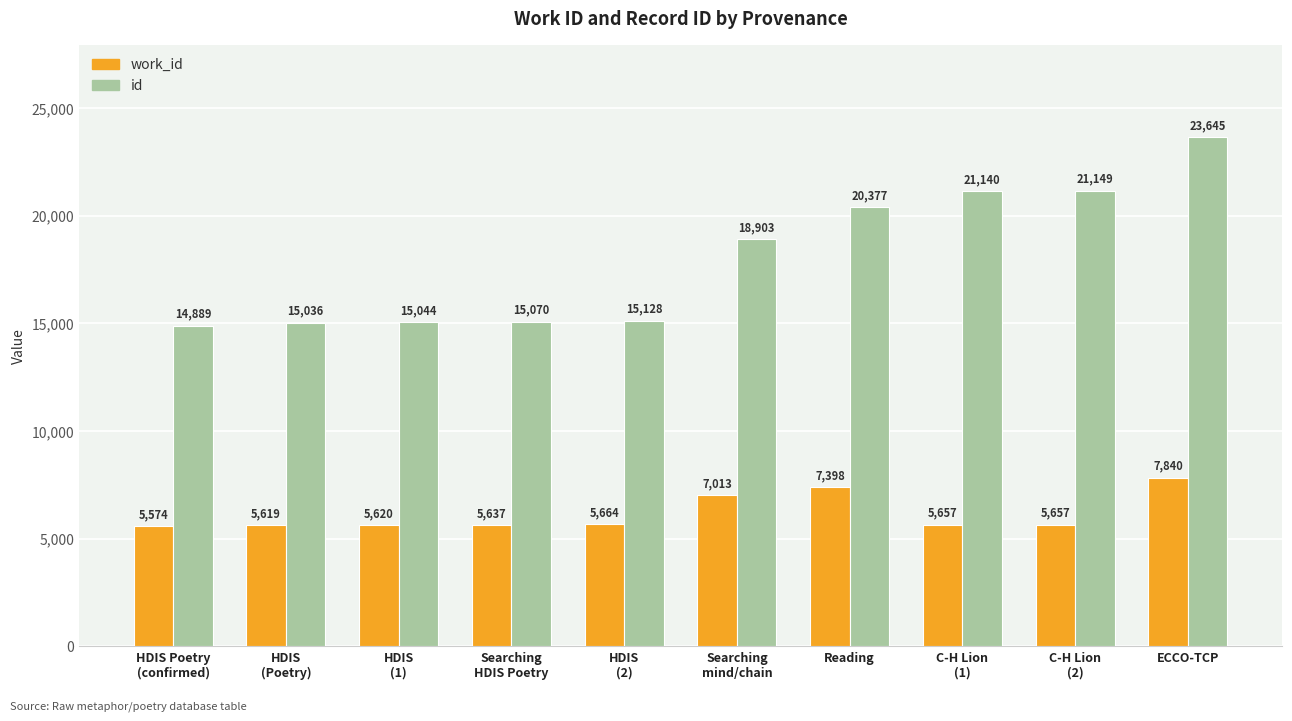

What is the average value of the id series?

18038